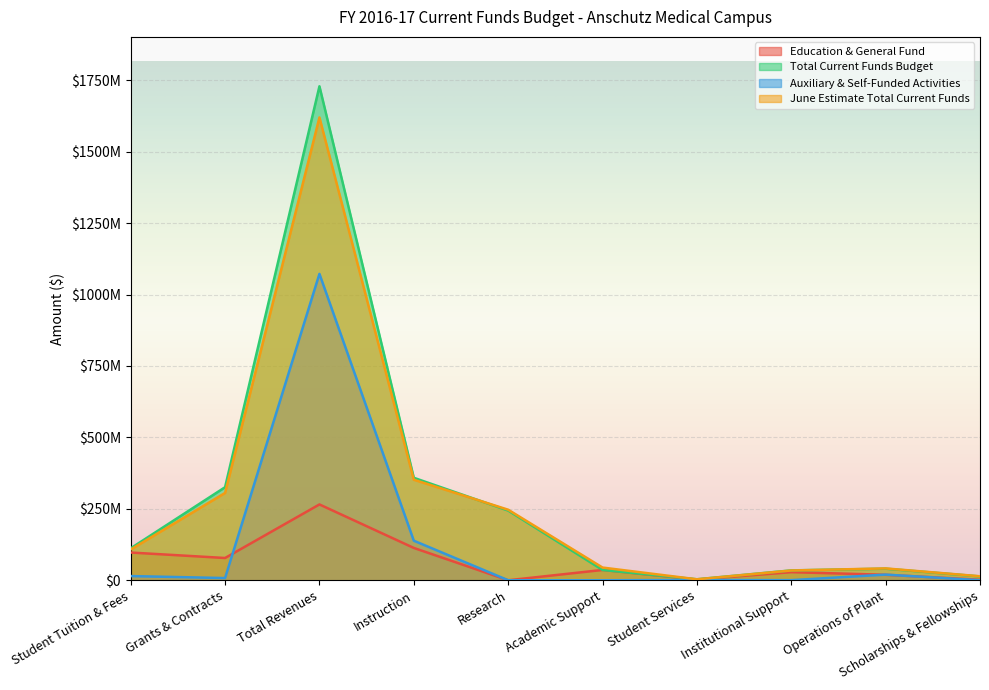

Which series changed the most between Research and Operations of Plant?

June Estimate Total Current Funds